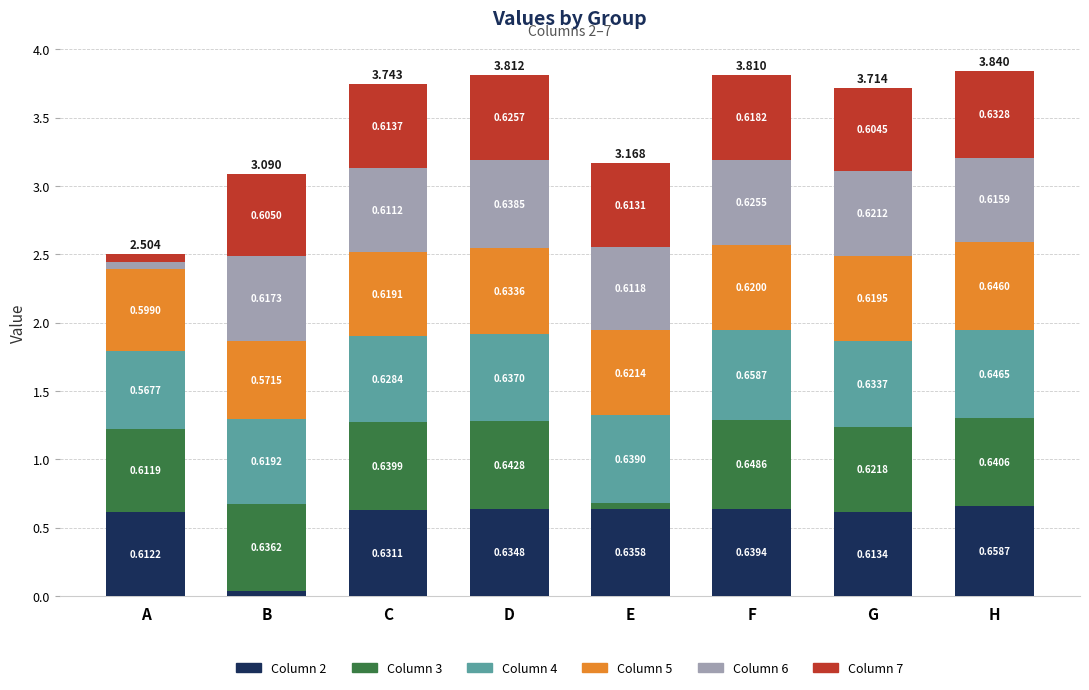

At which category is the sum across all series the highest?

H